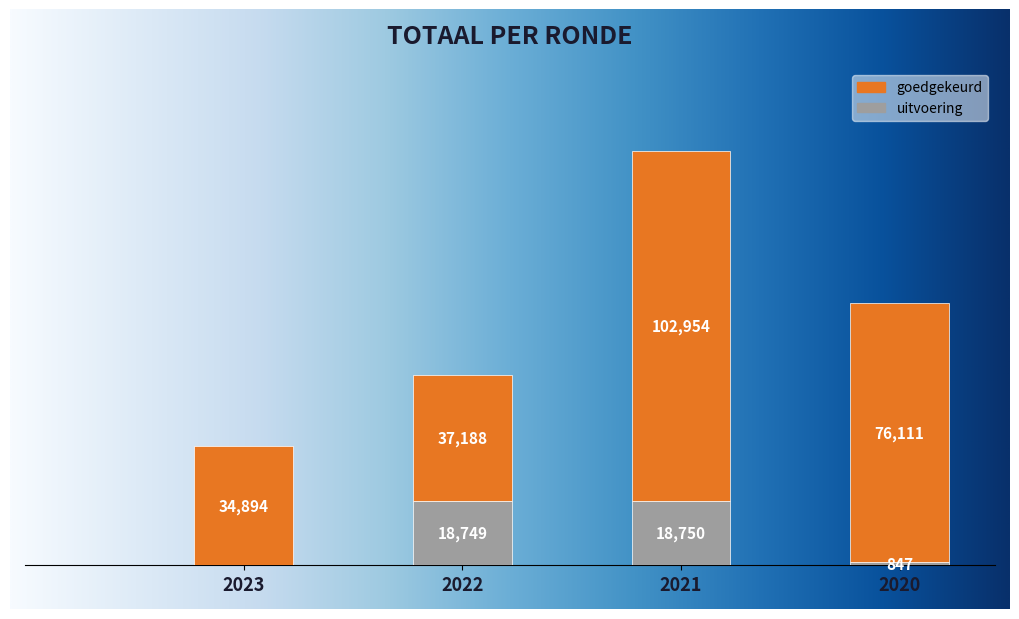

How many bars are there in total?

4